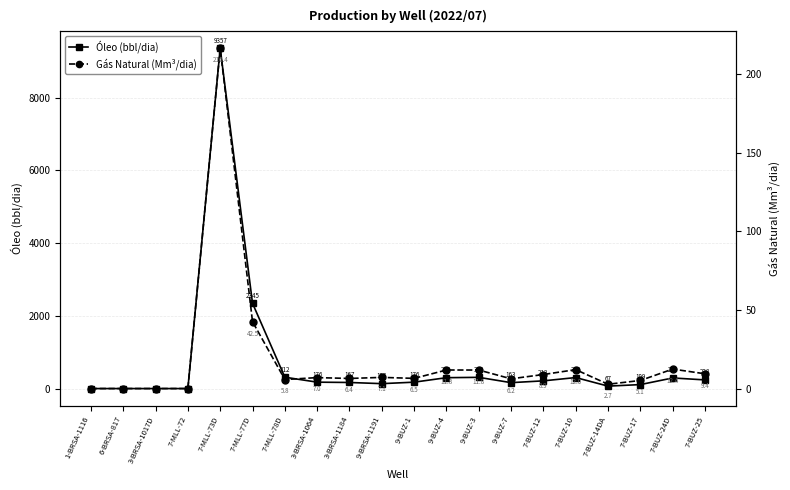

At which category is the sum across all series the highest?

7-MLL-73D